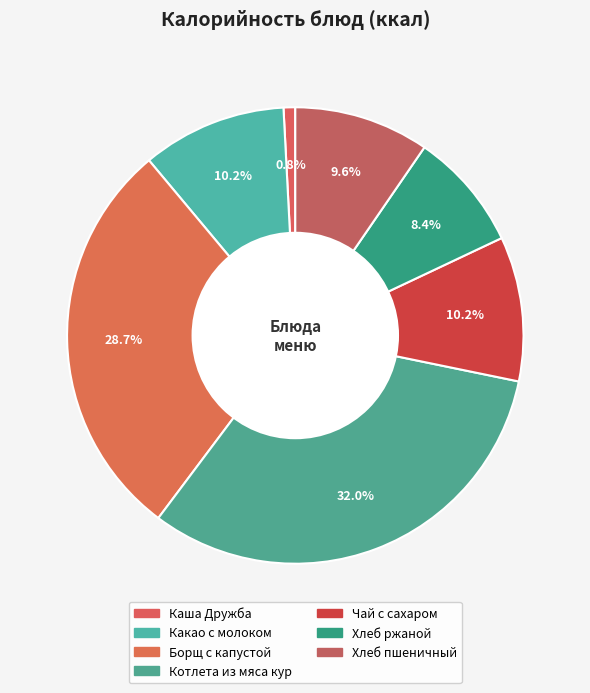

To the nearest percent, what is the combined percentage of Какао с молоком and Хлеб пшеничный?

20%